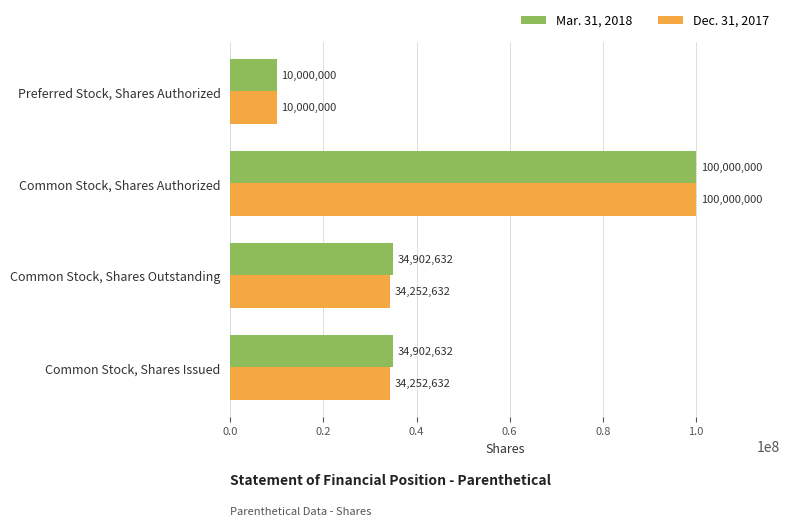

Which category has the lowest value in the Mar. 31, 2018 series?

Preferred Stock, Shares Authorized